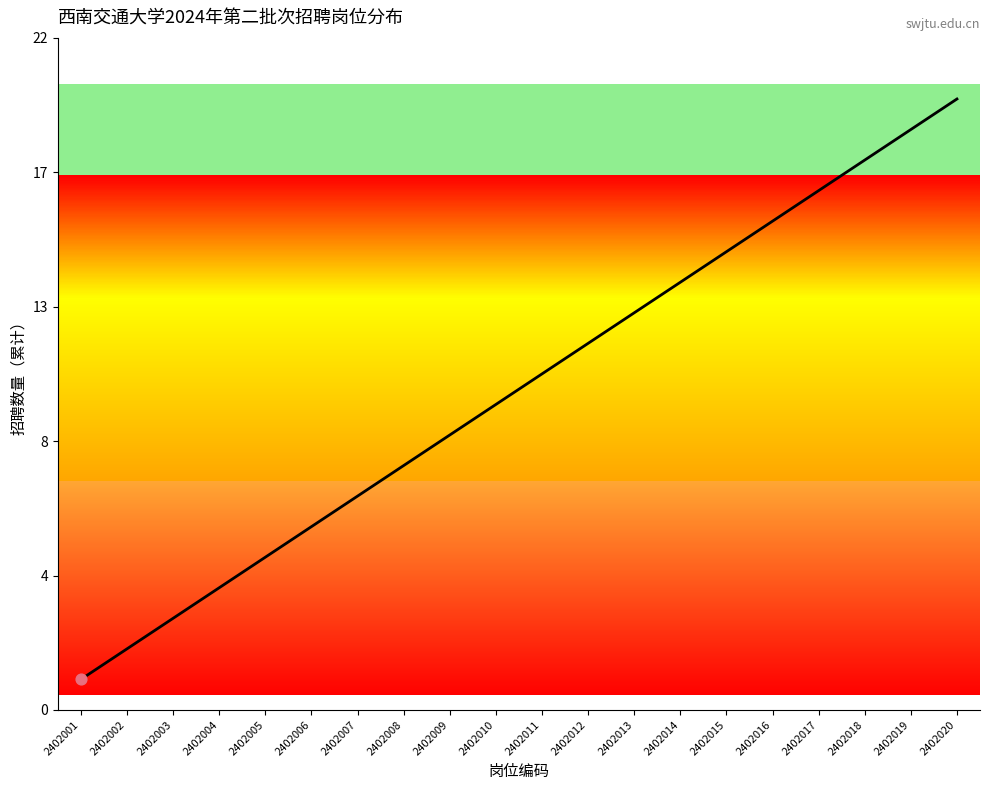

Between 2402013 and 2402006, which is larger?

2402013